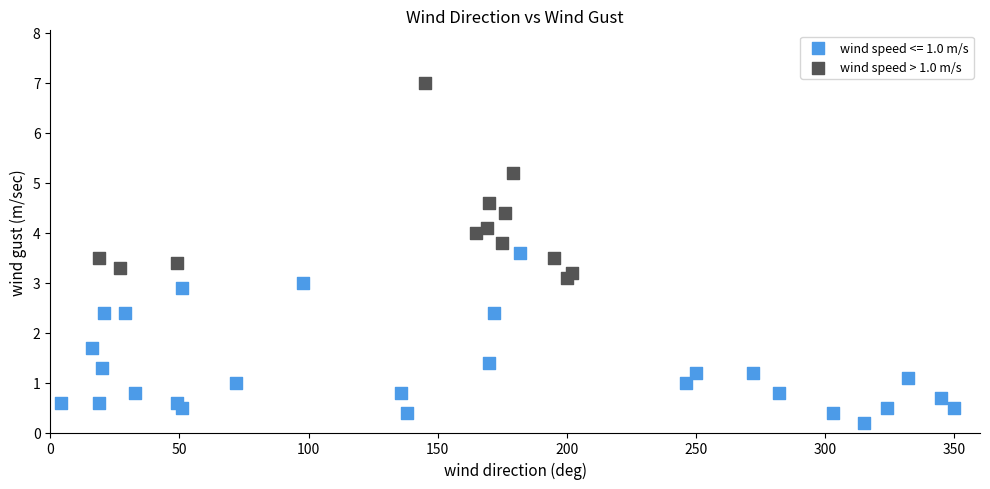

Which series reaches the minimum Y coordinate?

wind speed <= 1.0 m/s